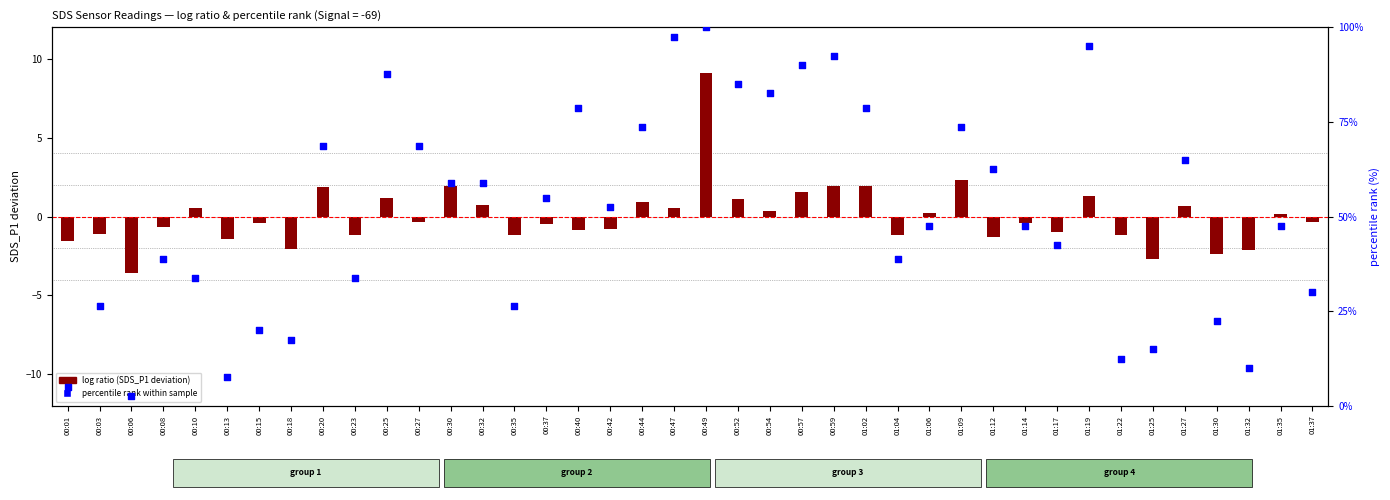

Which series contains the highest Y value?

percentile rank within sample